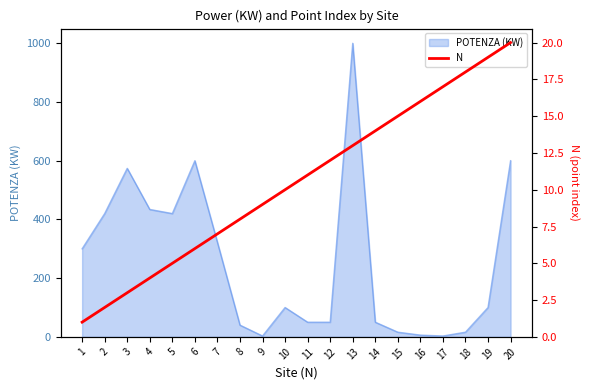

Rank the categories by value from highest to lowest.

20, 19, 18, 17, 16, 15, 14, 13, 12, 11, 10, 9, 8, 7, 6, 5, 4, 3, 2, 1